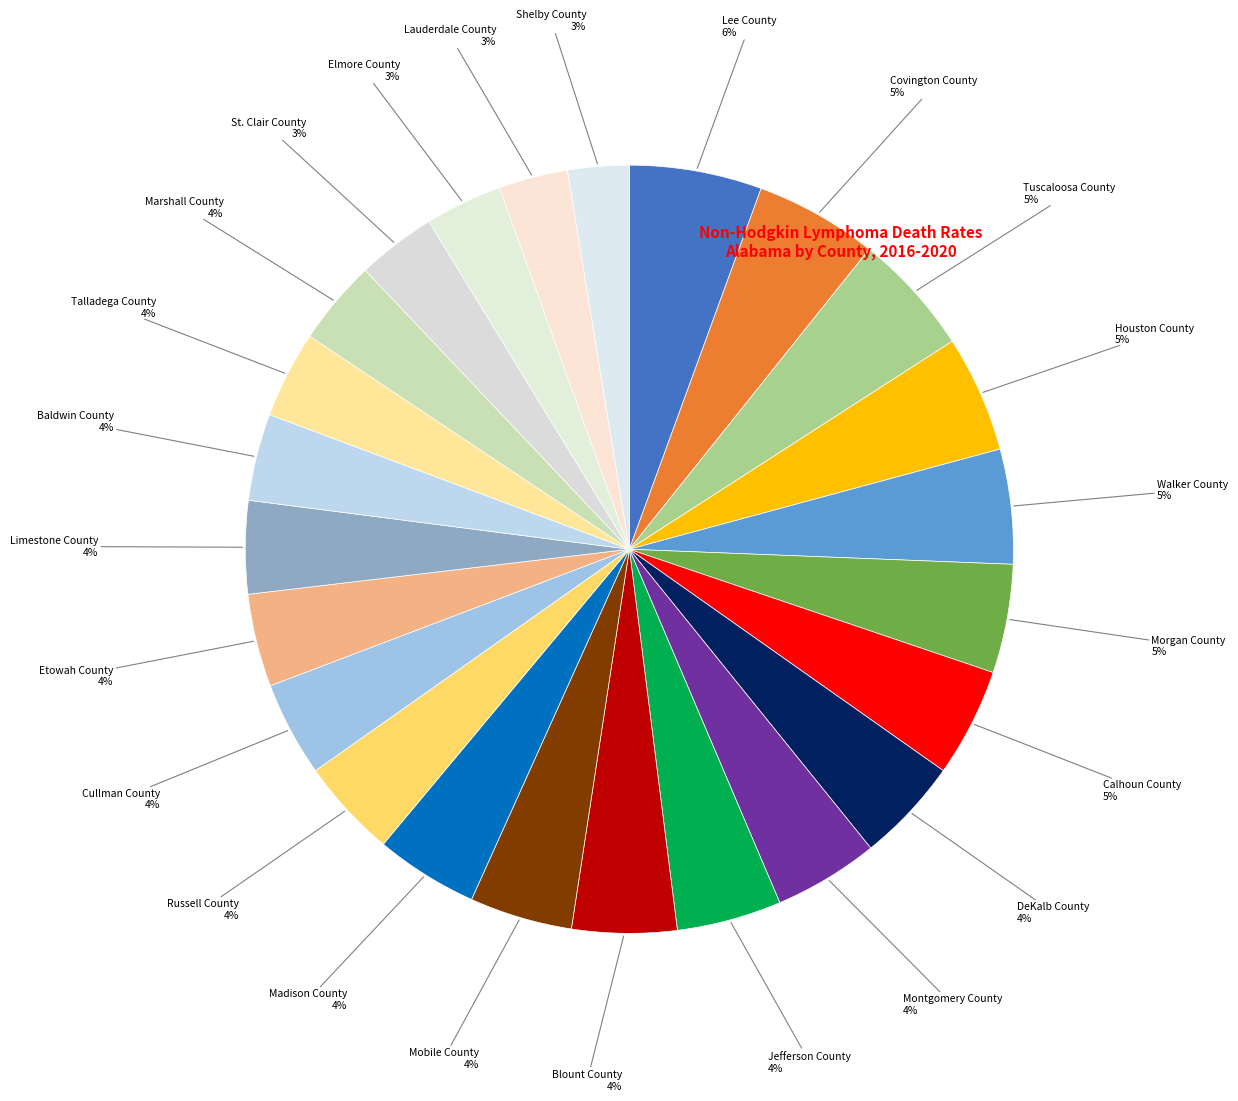

Which slice is the largest?

Lee County